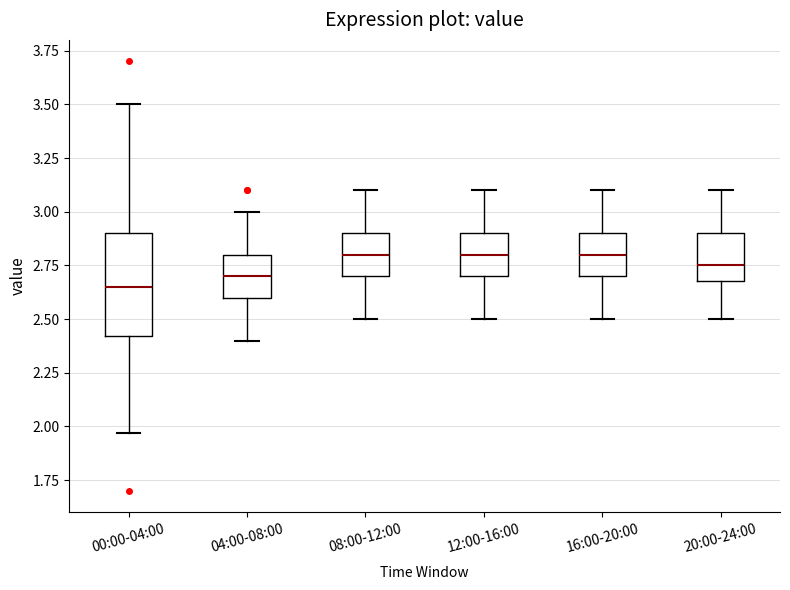

Where does the lower whisker of the box for 16:00-20:00 end on the y-axis? The values are not printed on the chart, so give them approximately, as read against the axis.

2.50